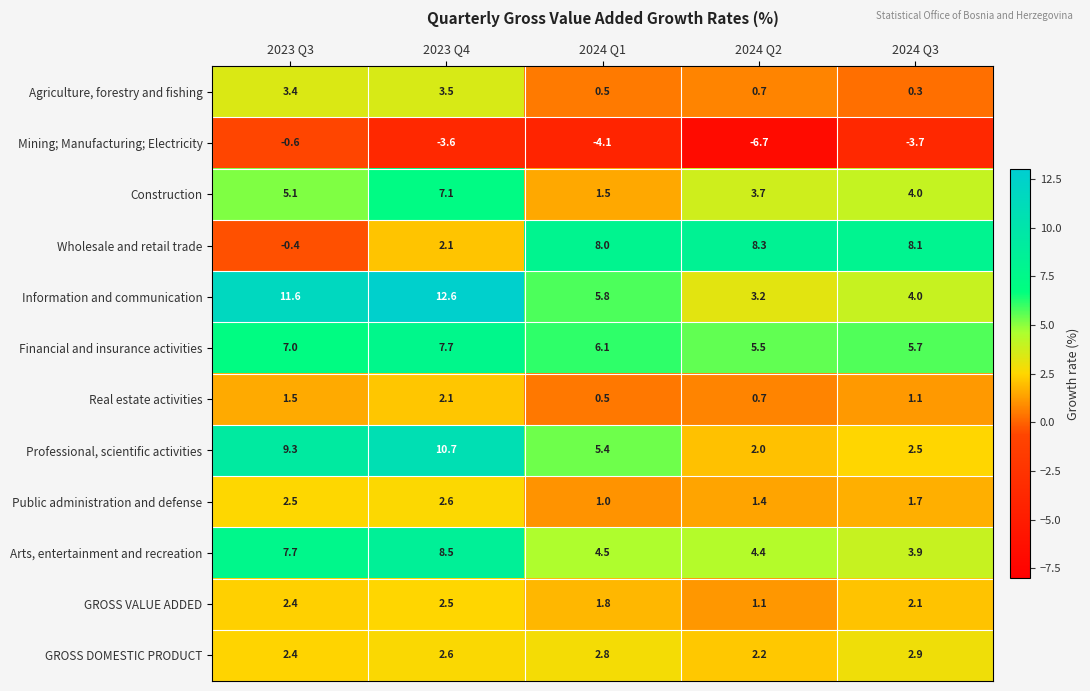

Which series changed the most between 2023 Q3 and 2024 Q2?

Wholesale and retail trade